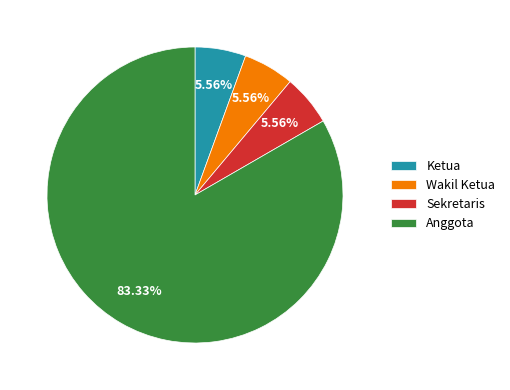

To the nearest percent, what portion does Ketua represent?

6%